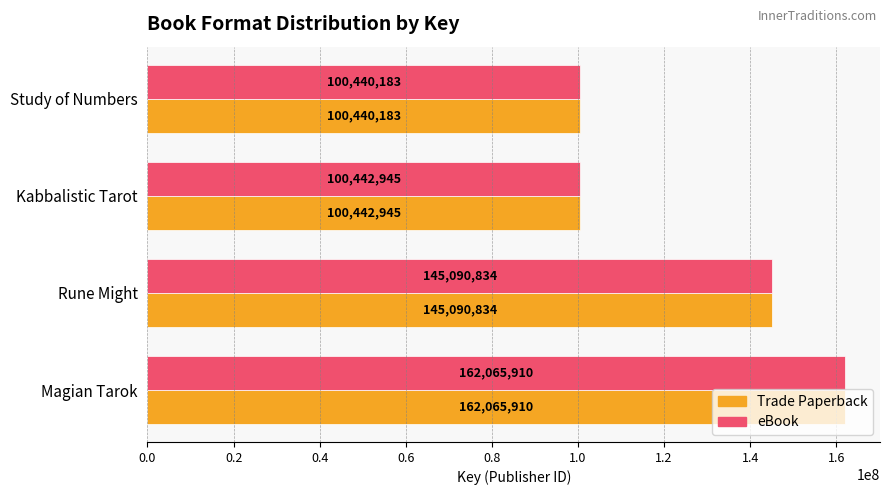

Where is eBook nearest to the value 131253046?

Rune Might